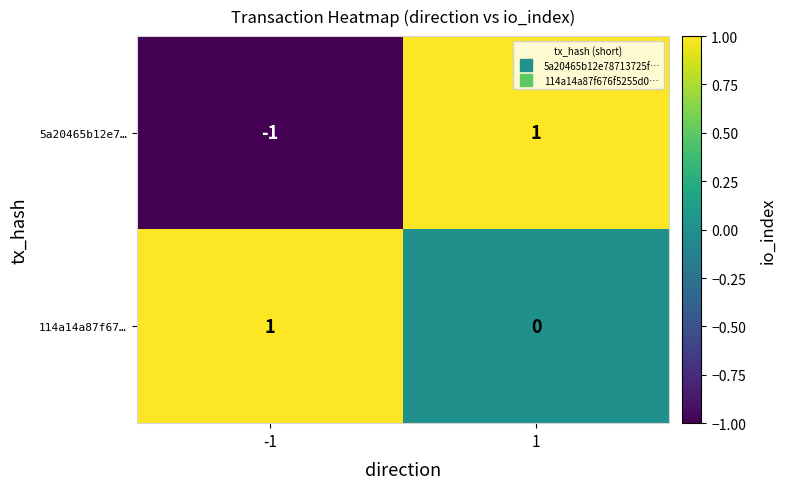

At -1, list the series in order from smallest to largest.

5a20465b12e7…, 114a14a87f67…